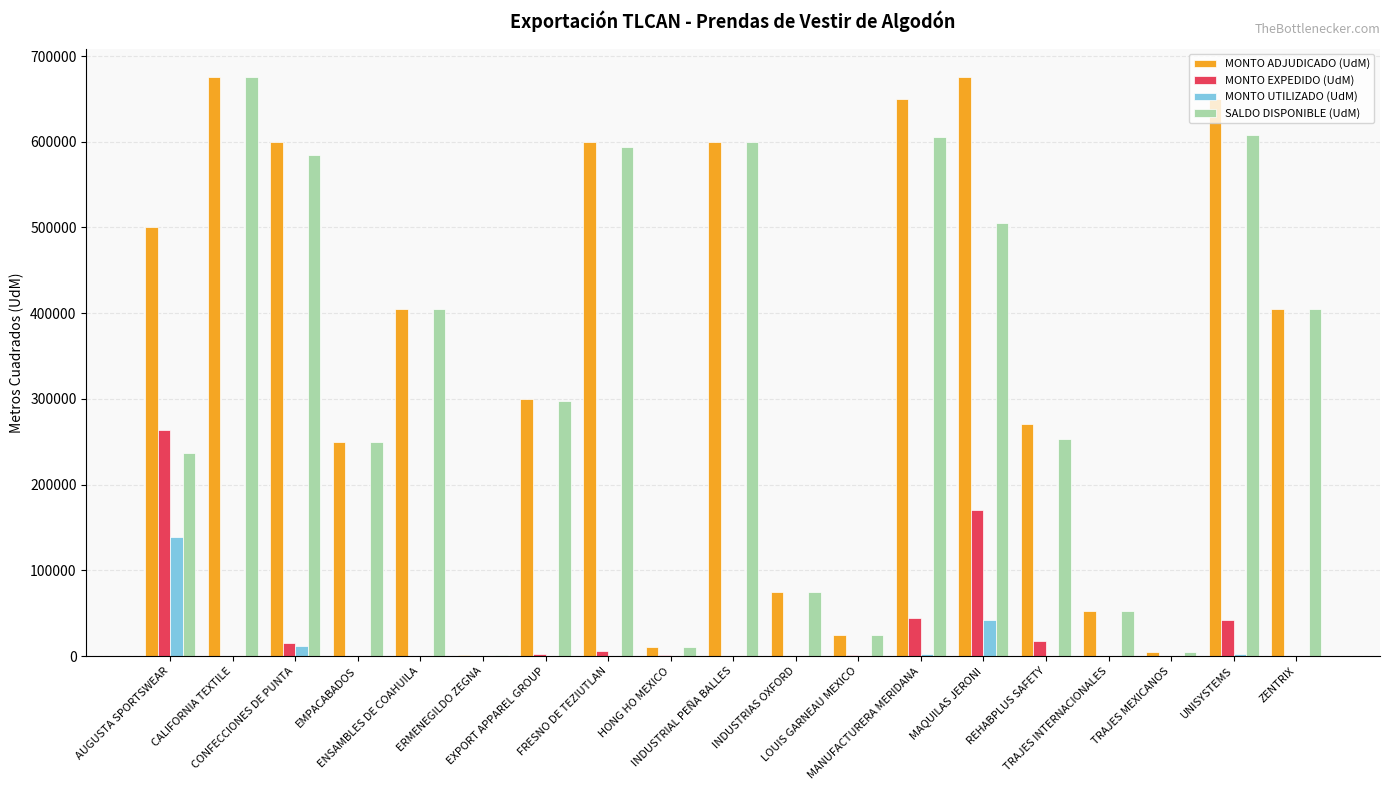

What is the maximum value shown in the chart?

675000.0